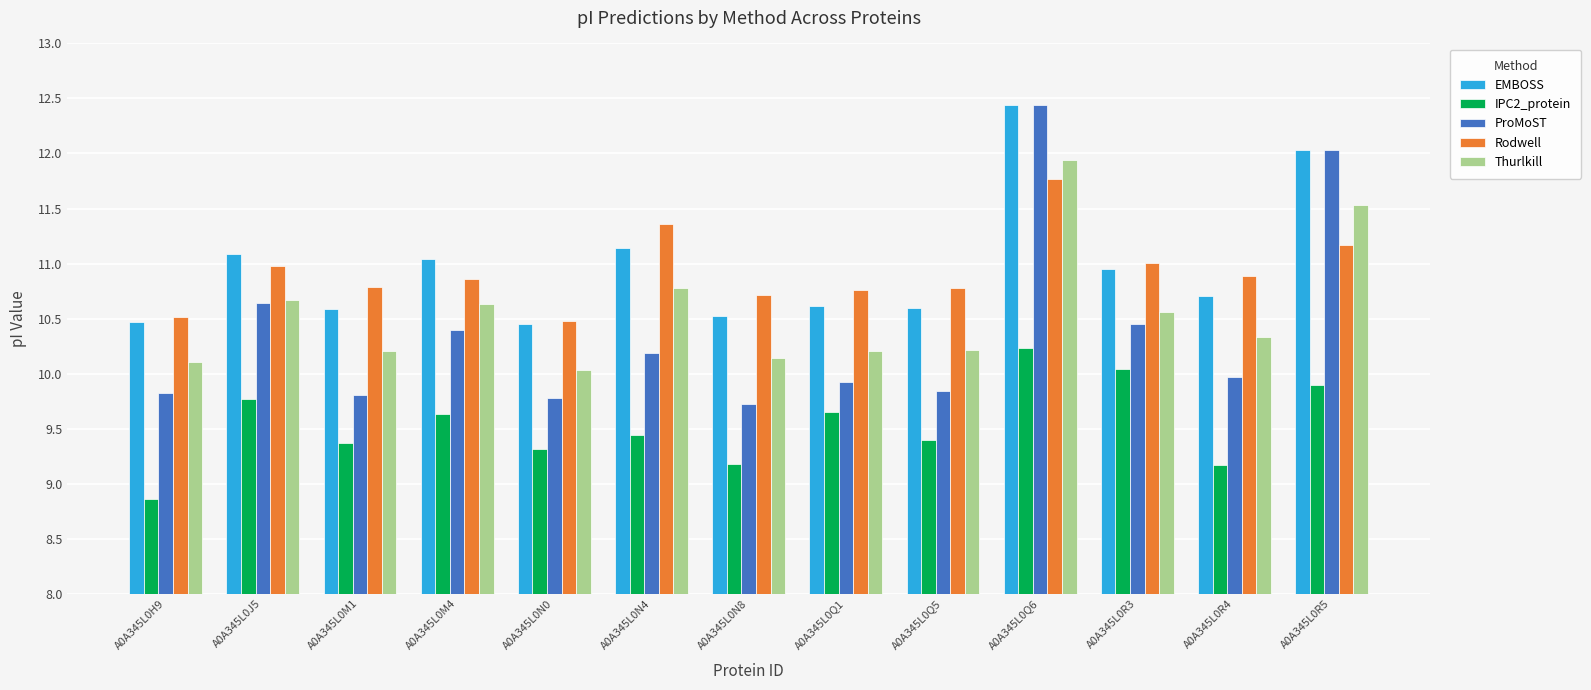

What is the average value of the Thurlkill series?

10.6